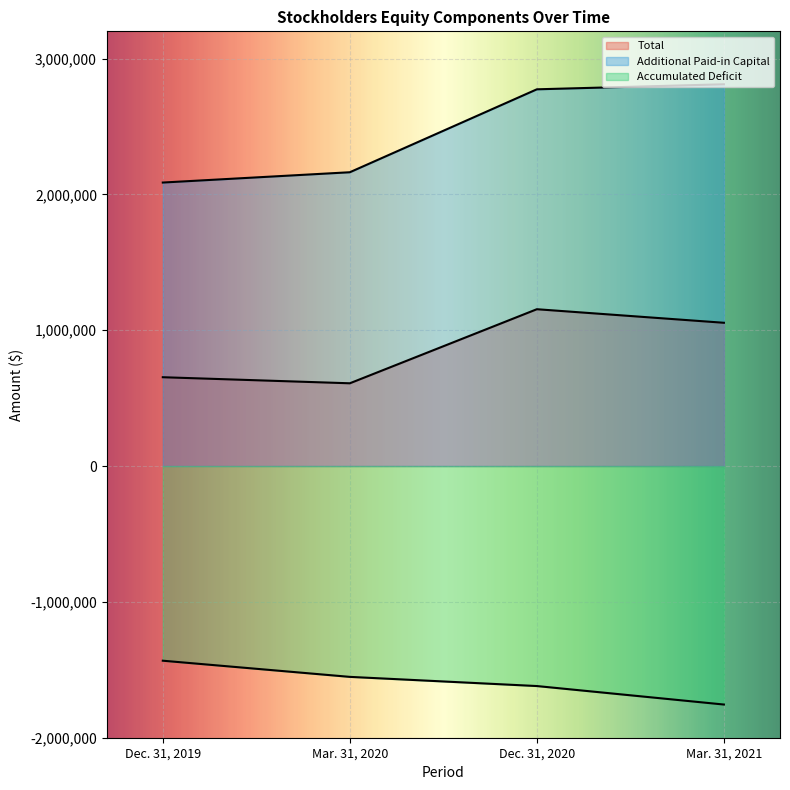

What is the approximate value of Additional Paid-in Capital at Dec. 31, 2020, to the nearest 100?

2773200